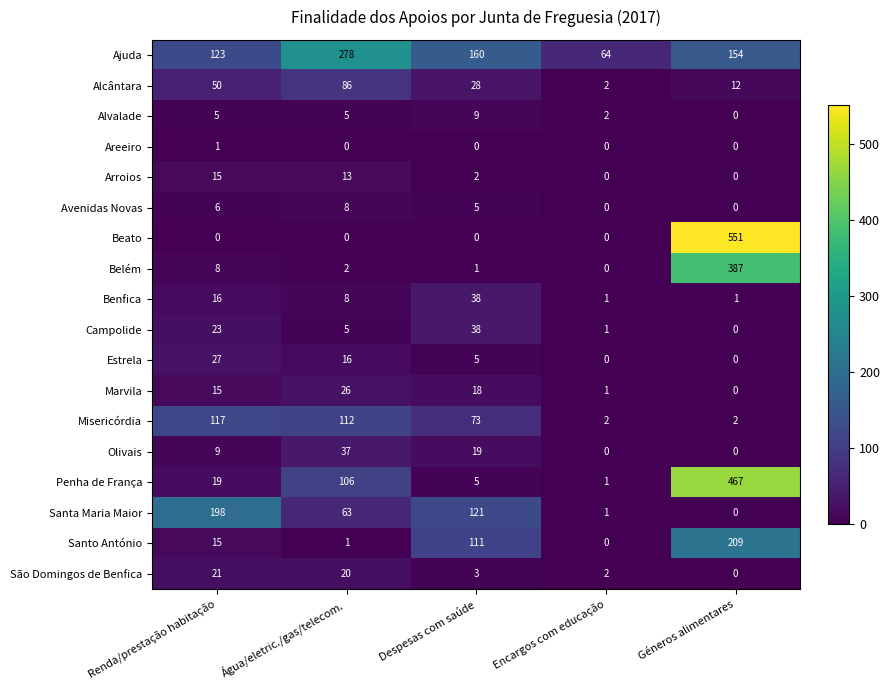

How many values in the Alcântara series are below 28?

2